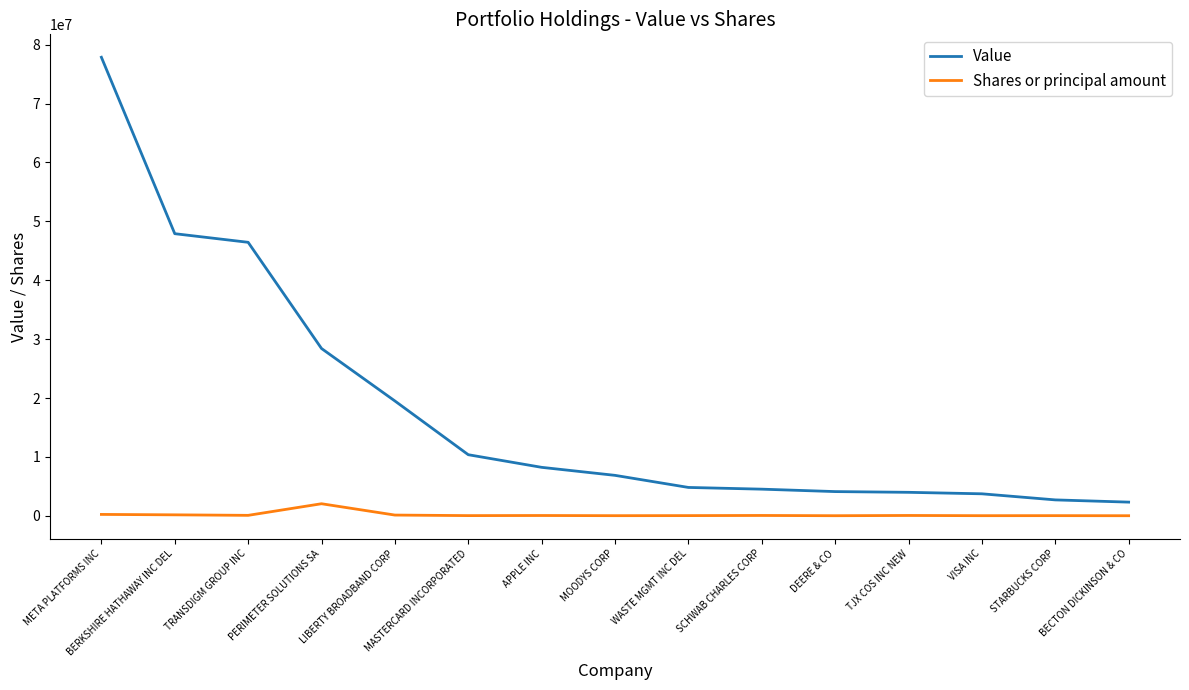

The Value series shows 2341225 at MOODYS CORP. True or false?

False